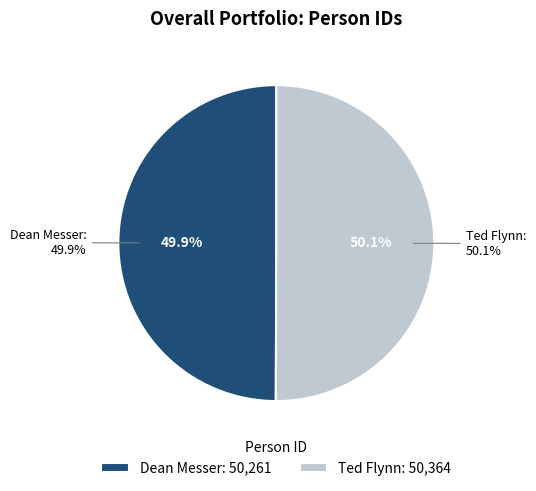

To the nearest percent, what is the combined percentage of Dean Messer and Ted Flynn?

100%